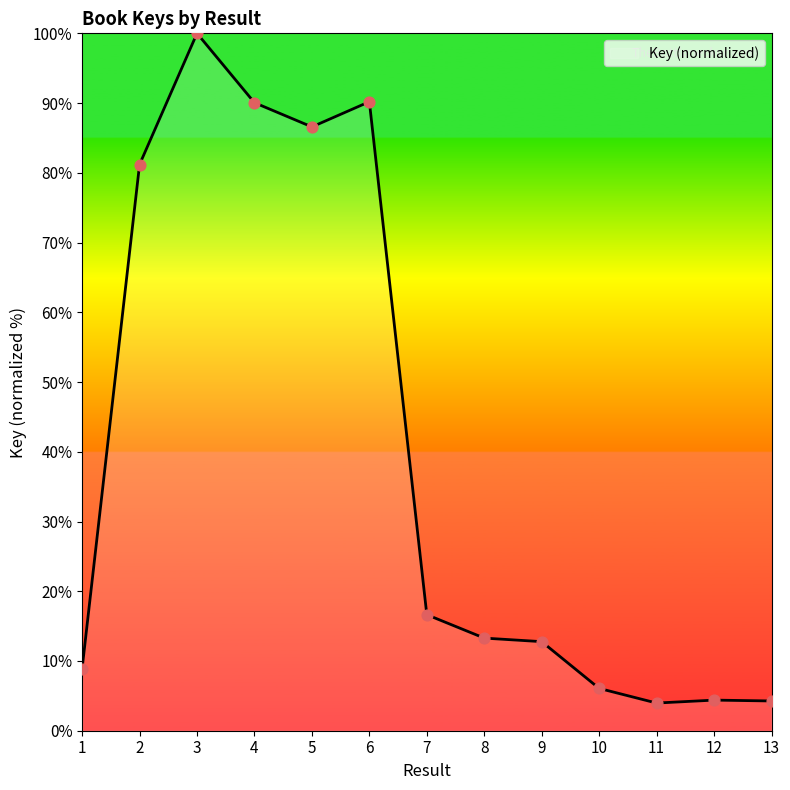

What is the ratio of the value at 4 to the value at 1?

10.1